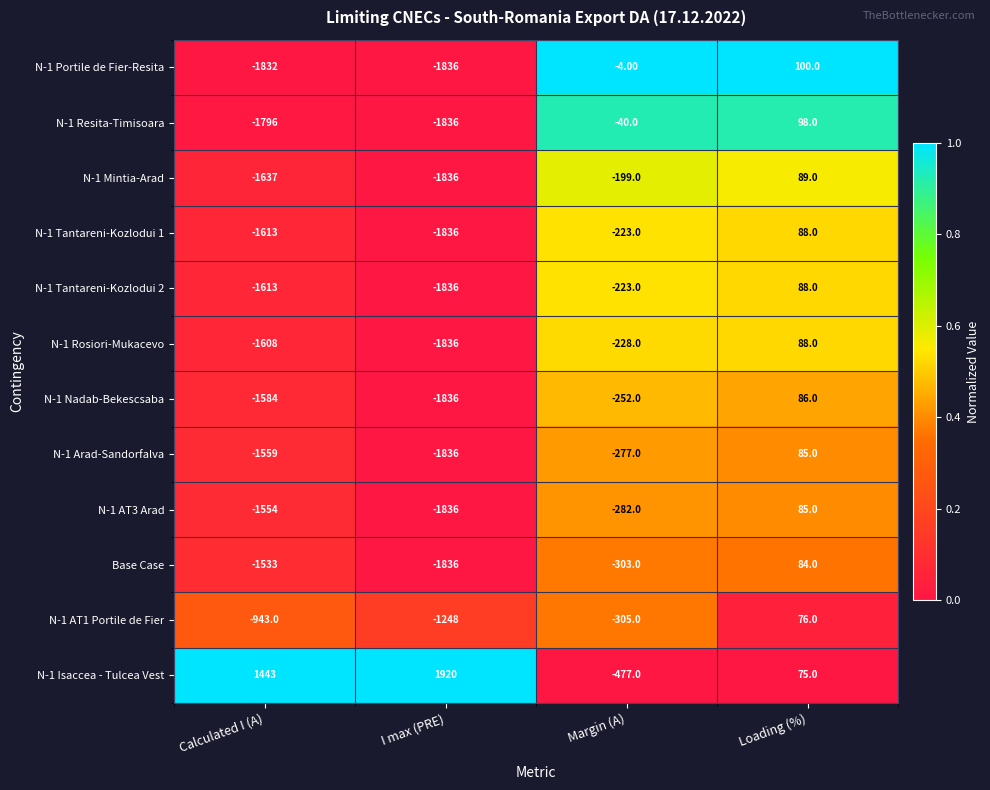

At which category is the sum across all series the highest?

Loading (%)